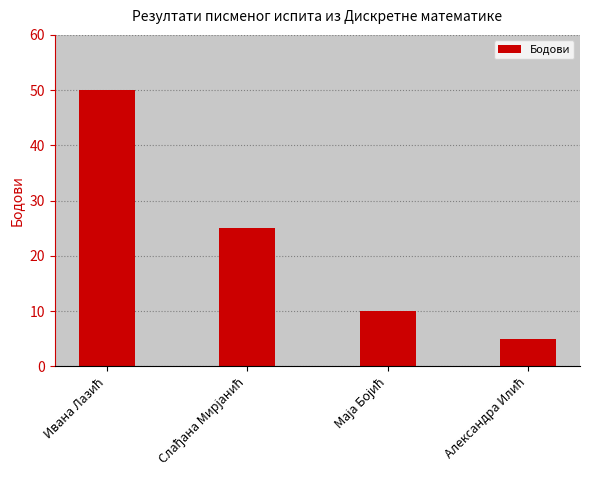

What is the value of the 4th bar from the left?

5